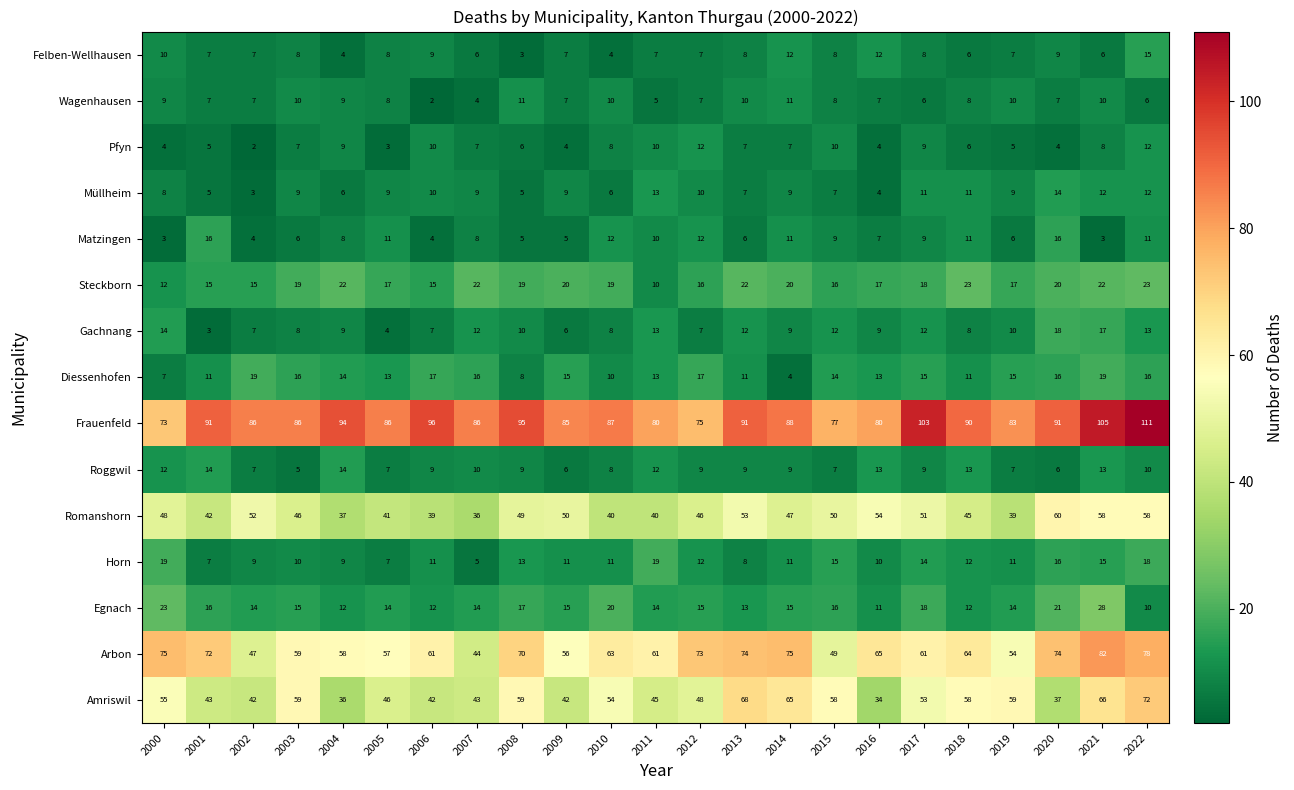

At which label does Frauenfeld first exceed 87?

2001